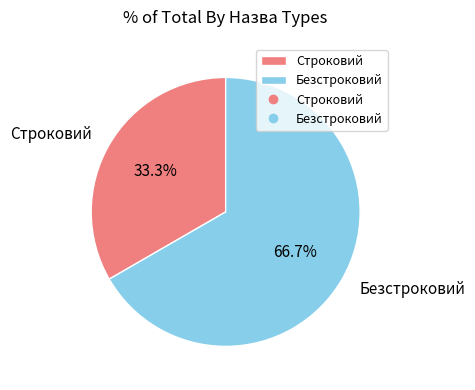

Which category accounts for the majority?

Безстроковий